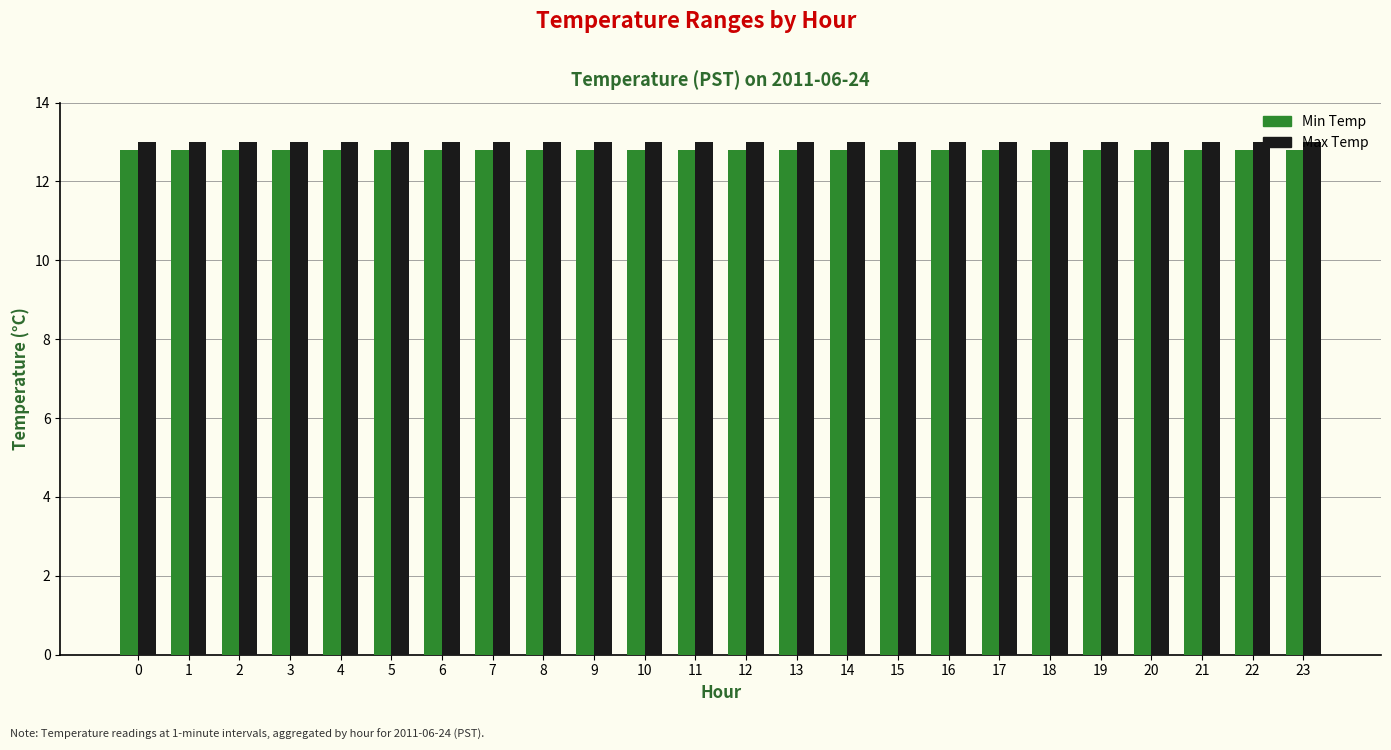

Reading left to right, list all the values displayed in this chart.

Min Temp: 12.8	12.8	12.8	12.8	12.8	12.8	12.8	12.8	12.8	12.8	12.8	12.8	12.8	12.8	12.8	12.8	12.8	12.8	12.8	12.8	12.8	12.8	12.8	12.8
Max Temp: 13.0	13.0	13.0	13.0	13.0	13.0	13.0	13.0	13.0	13.0	13.0	13.0	13.0	13.0	13.0	13.0	13.0	13.0	13.0	13.0	13.0	13.0	13.0	13.0